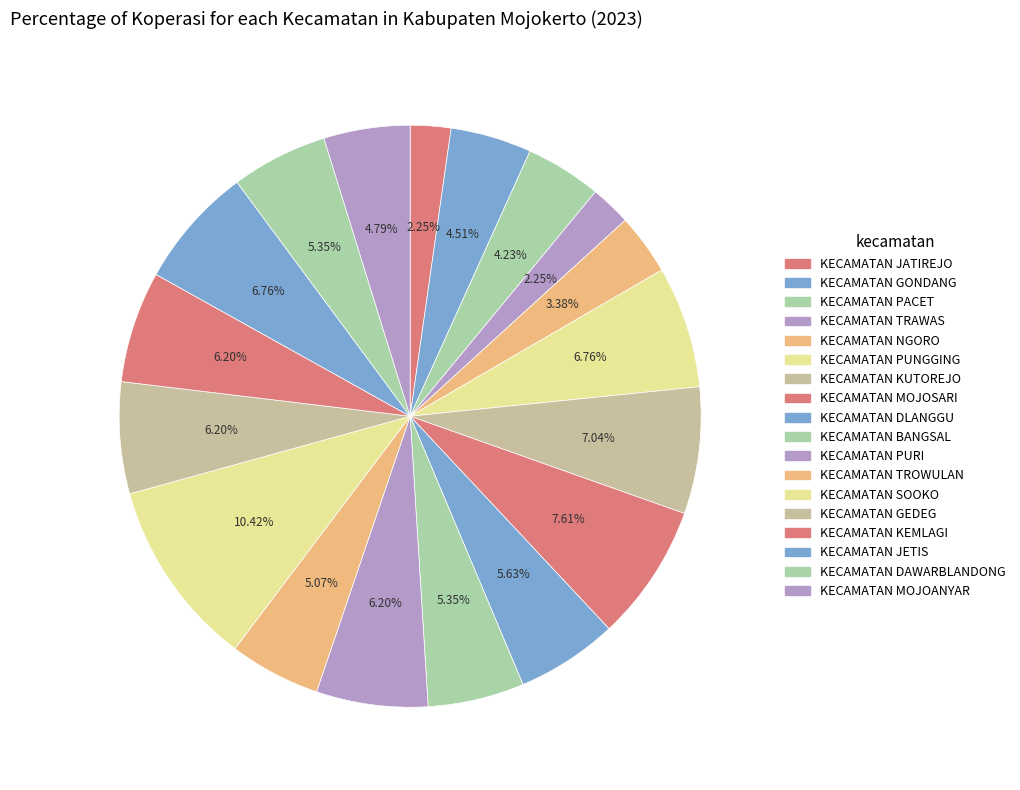

How many slices are in this pie chart?

18